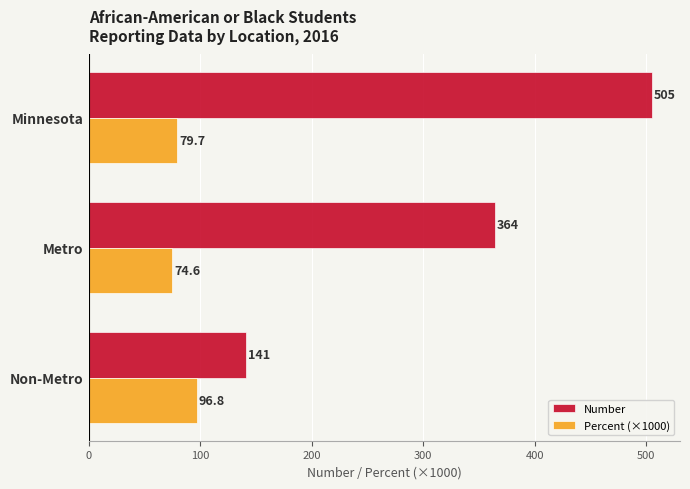

Which series changed the most between Minnesota and Non-Metro?

Number